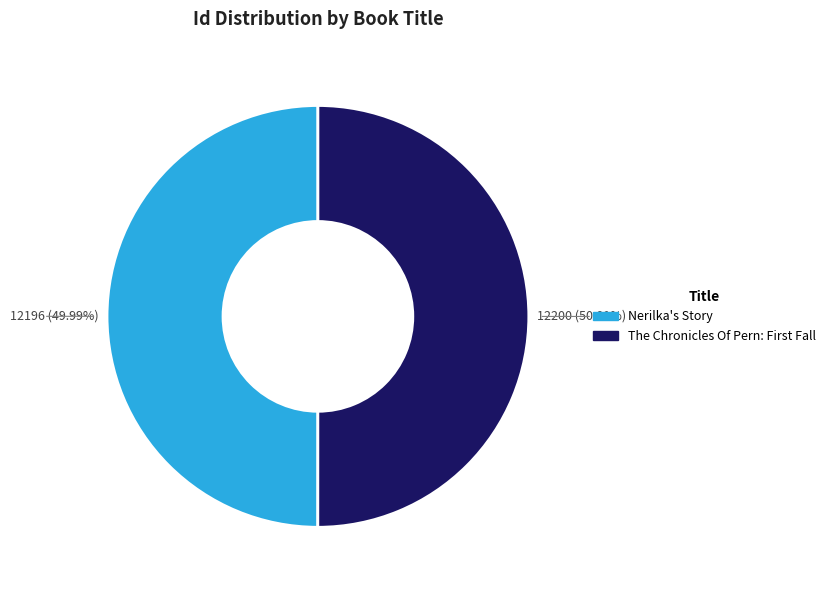

Does any single category account for the majority?

Yes